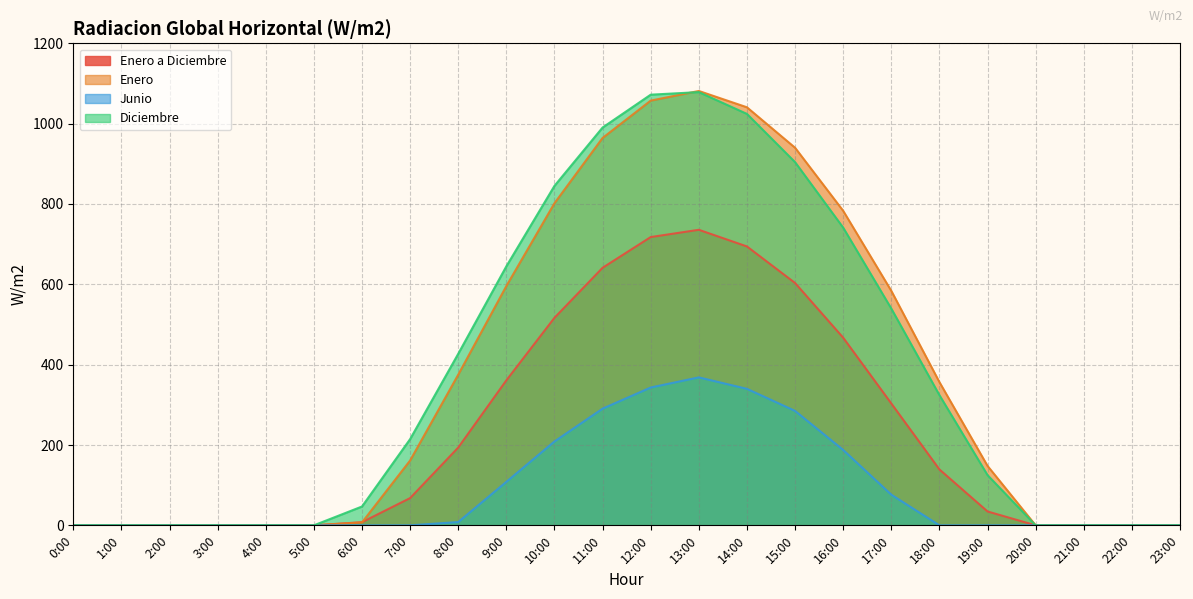

Which category has the highest value across all series?

13:00